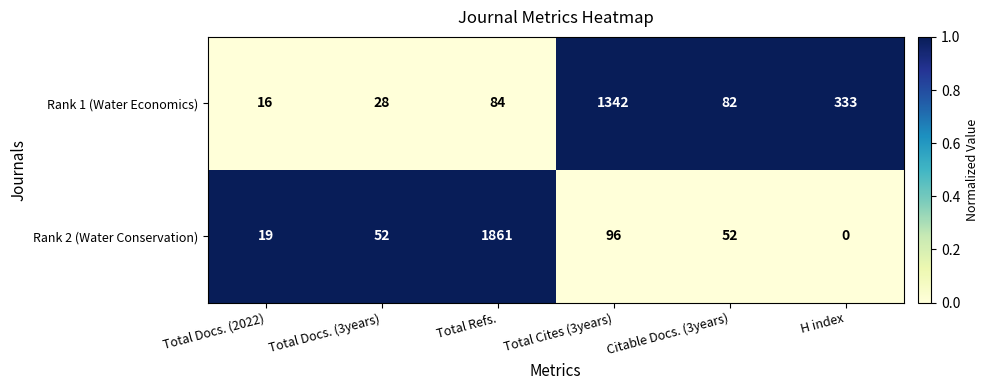

List the labels in order of Rank 1 (Water Economics) value, largest first.

Total Cites (3years), H index, Total Refs., Citable Docs. (3years), Total Docs. (3years), Total Docs. (2022)